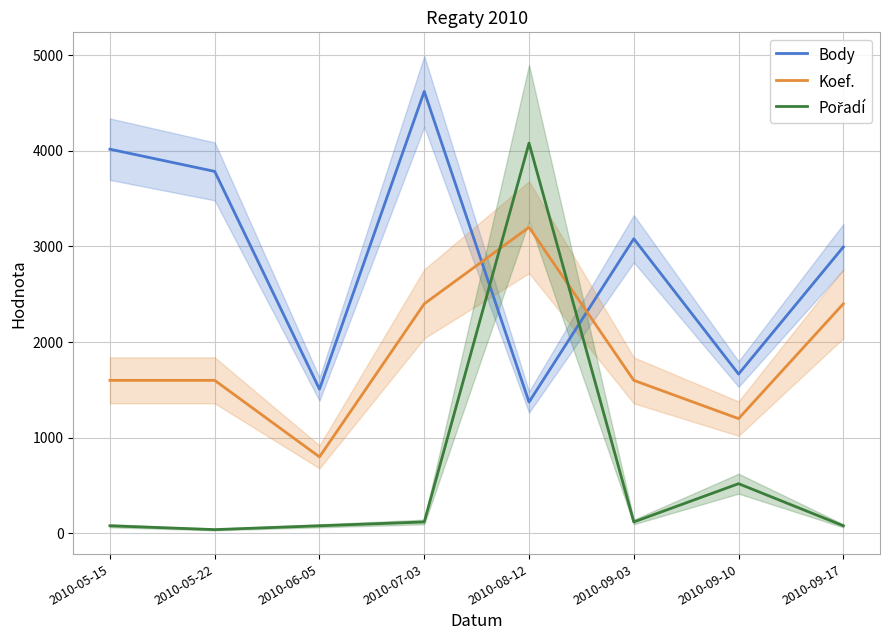

Does the chart display data point markers on the line(s)?

No